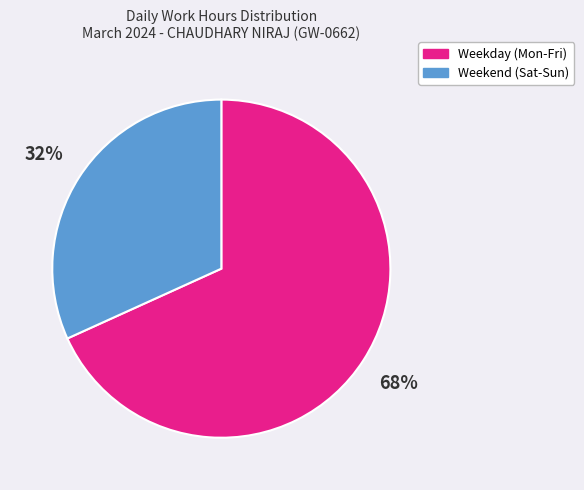

To the nearest percent, what is the difference between the largest and smallest slice percentages?

36%